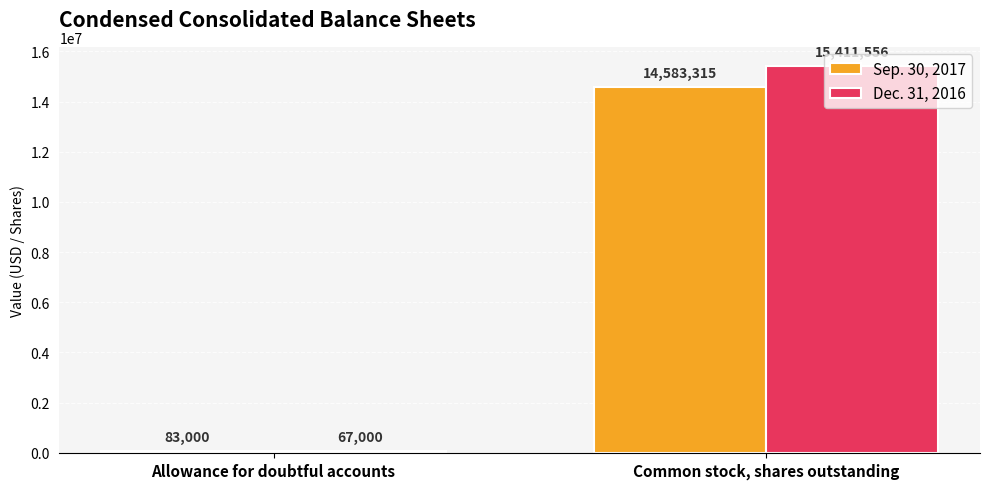

How many groups of bars are there?

2